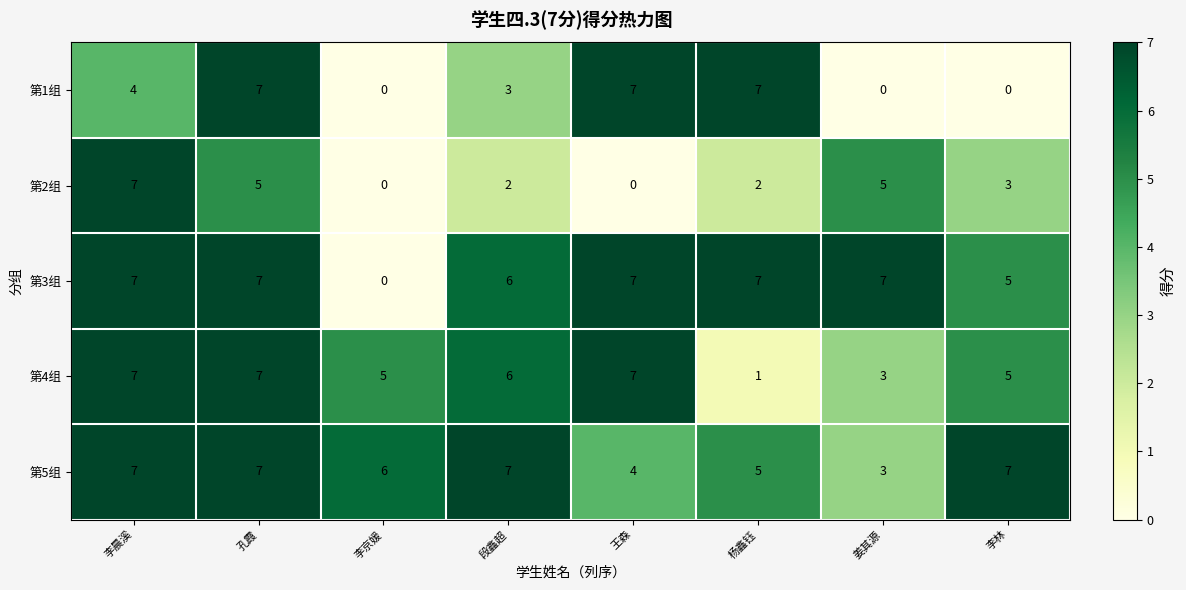

What is the maximum value for 第2组?

7